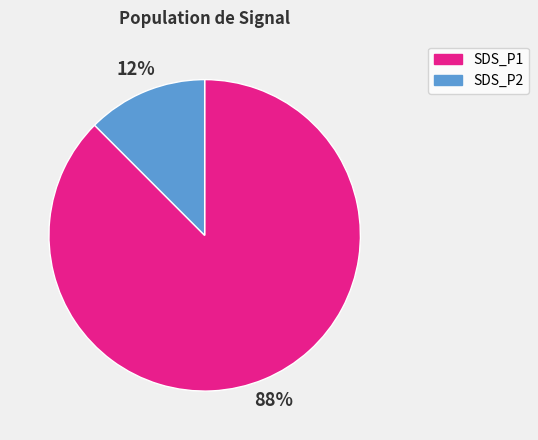

Count the number of slices in the pie.

2